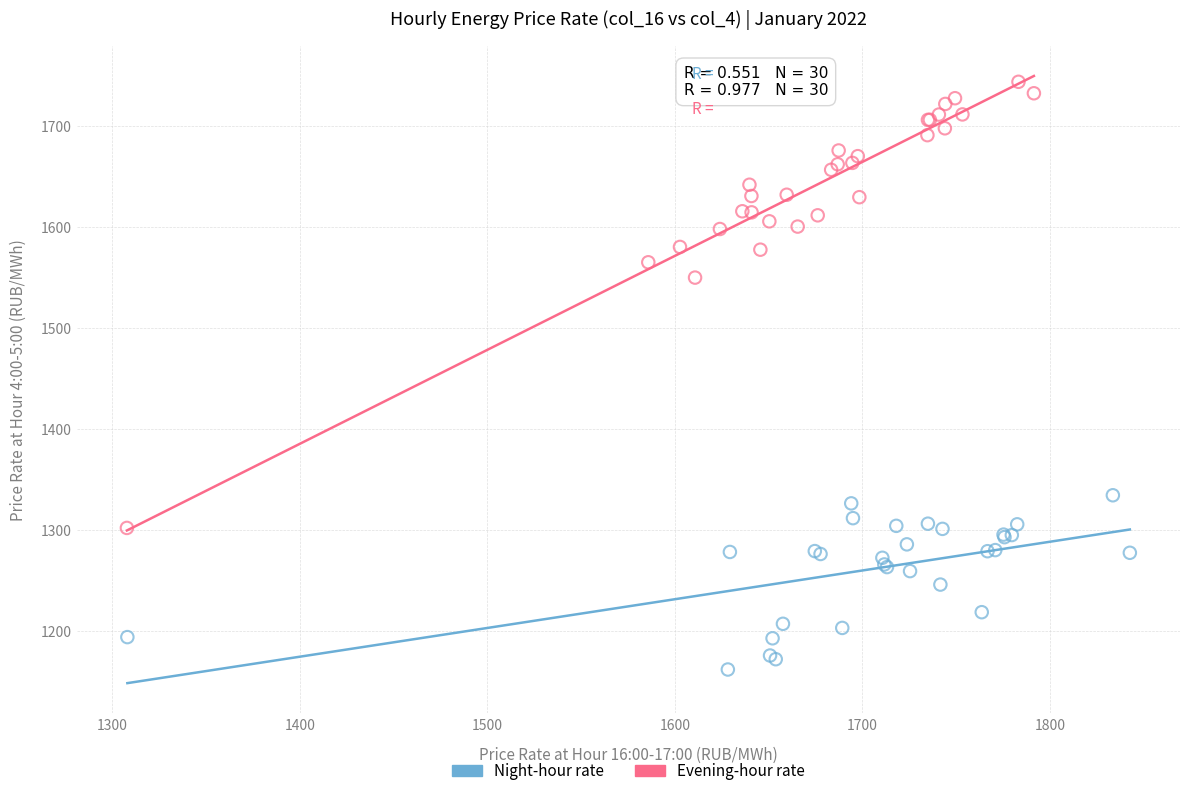

Which series contains the lowest Y value?

Night-hour rate